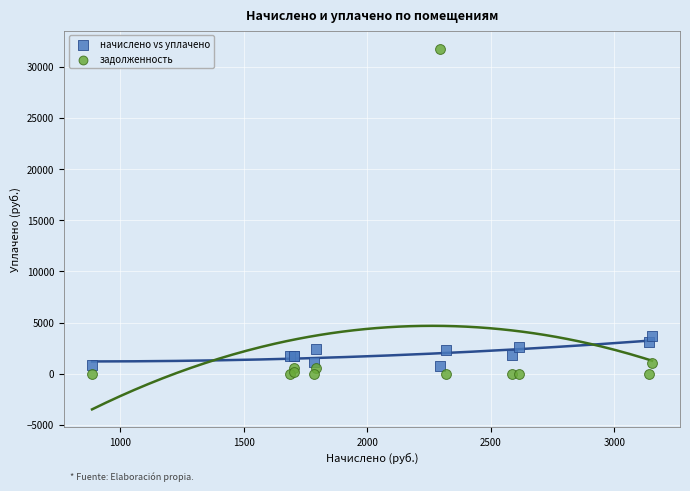

In the задолженность series, what Y value is closest to 15881?

1050.9